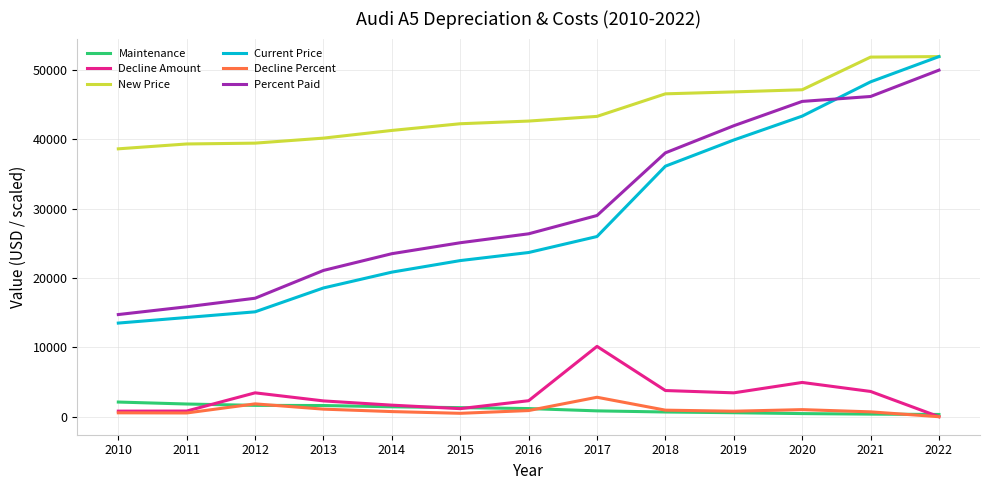

Where does the Percent Paid series first go above 26390?

2016